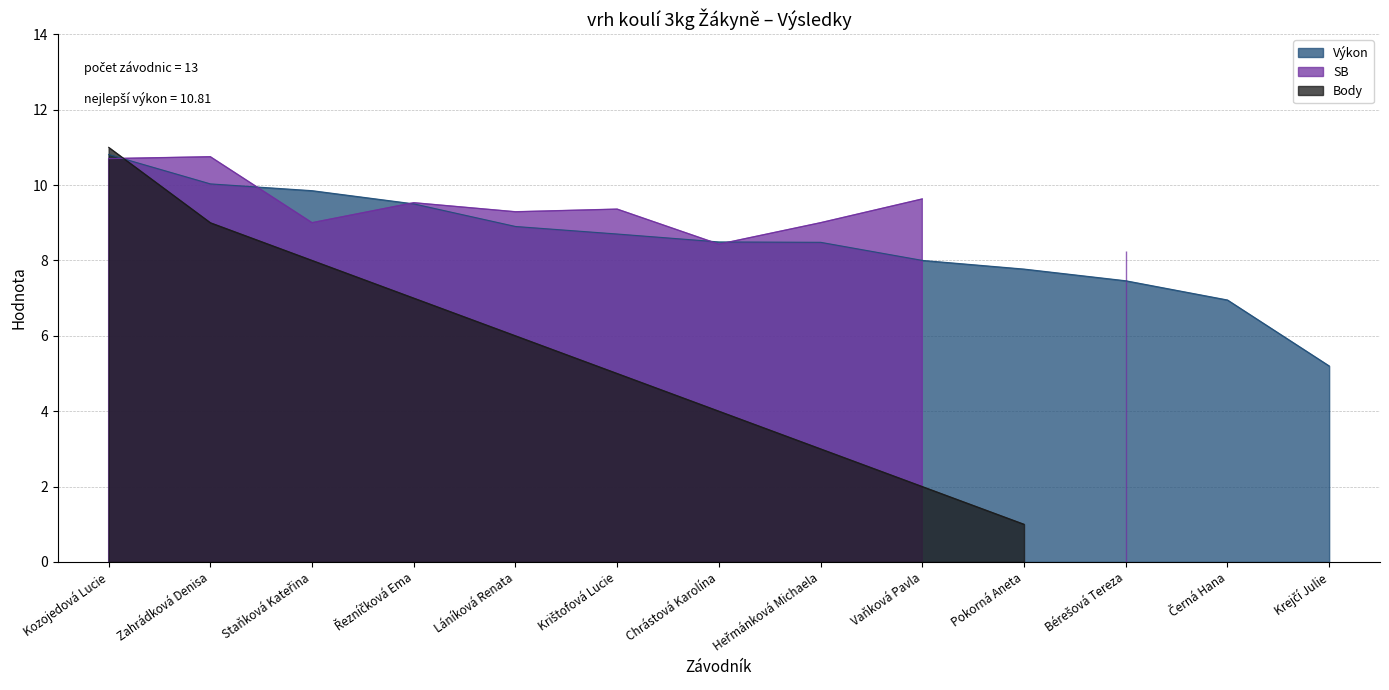

True or false: Výkon has a value of 12.4 at Bérešová Tereza.

False